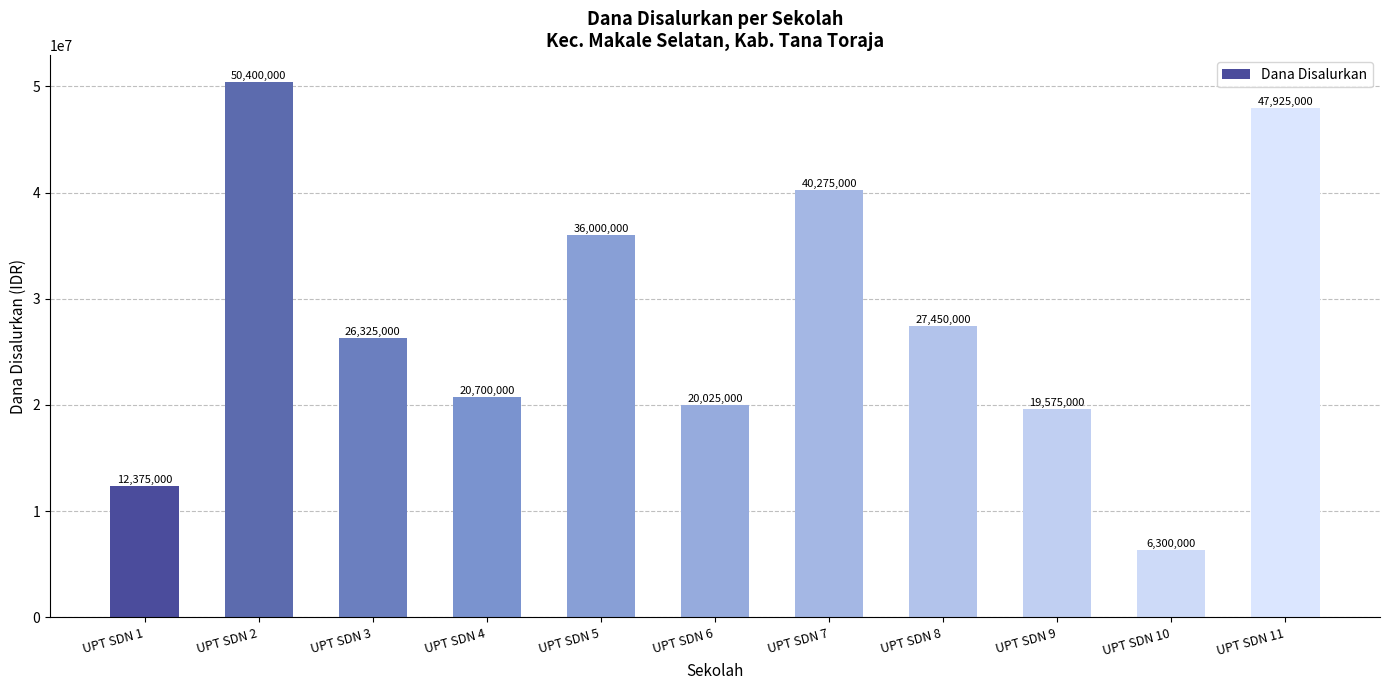

Approximately how many times larger is the value at UPT SDN 6 compared to UPT SDN 11?

0.4